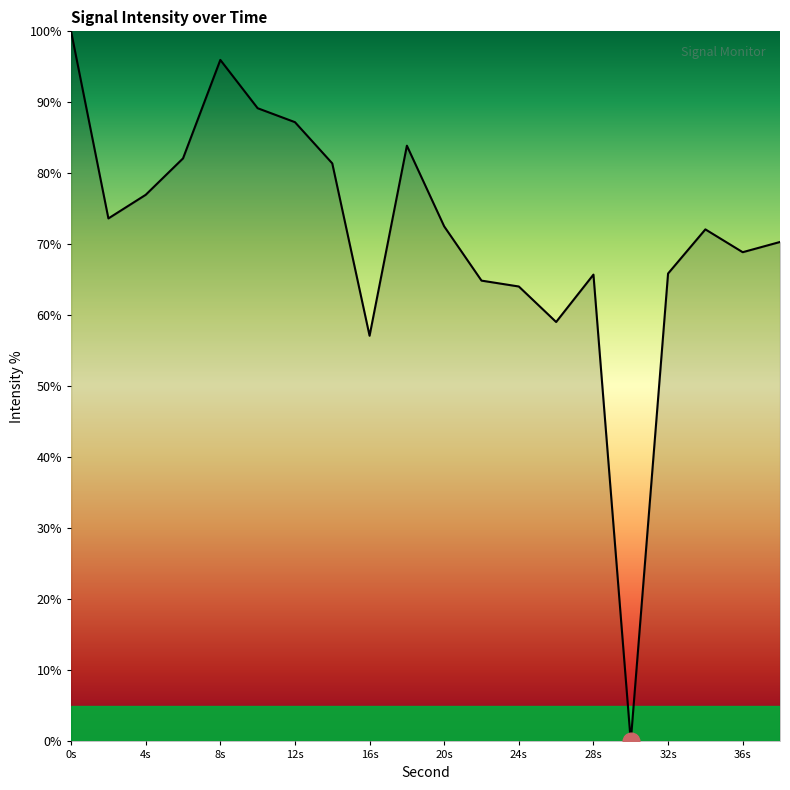

What is the difference between the maximum and minimum values?

100.0